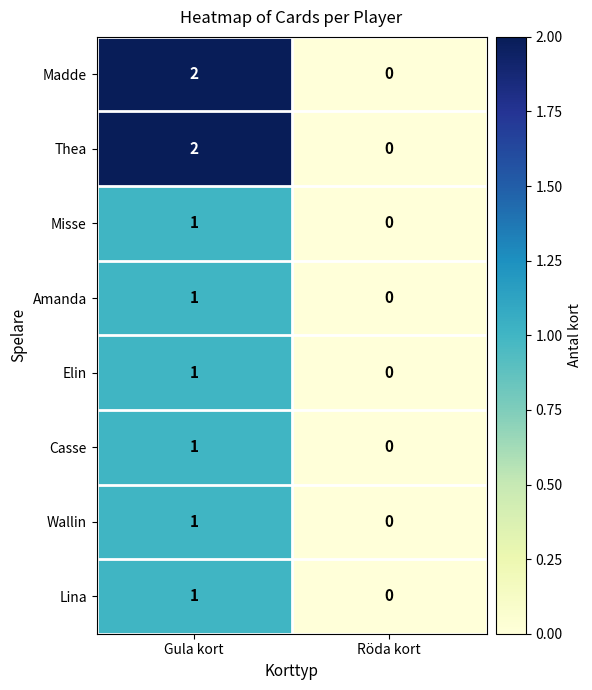

At which category is the sum across all series the highest?

Gula kort